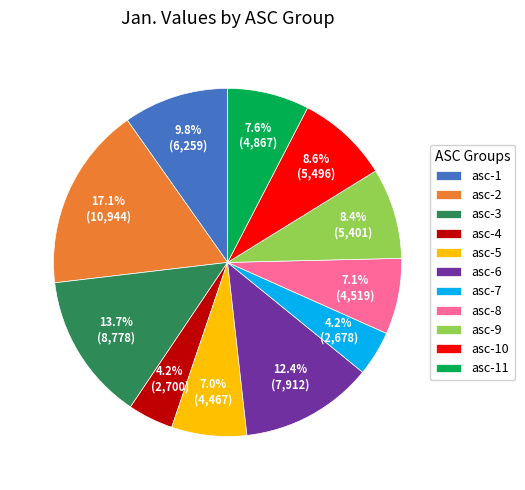

Which slice is the largest?

asc-2